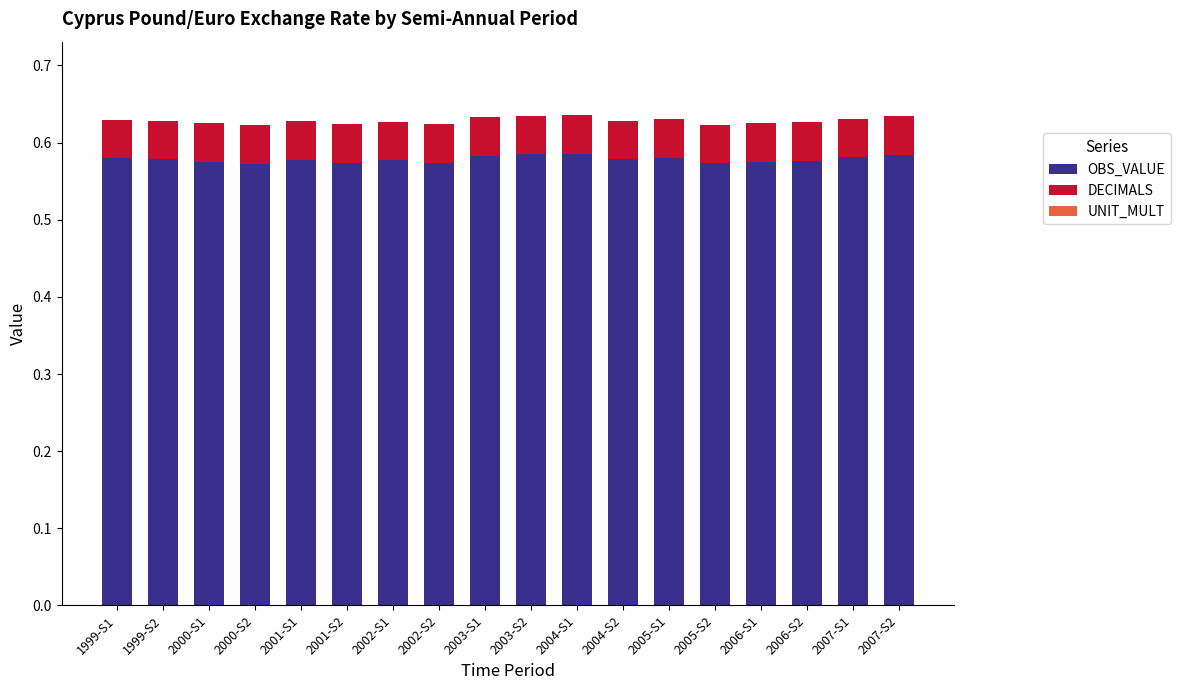

The value of OBS_VALUE at 2001-S1 is 0.8. True or false?

False